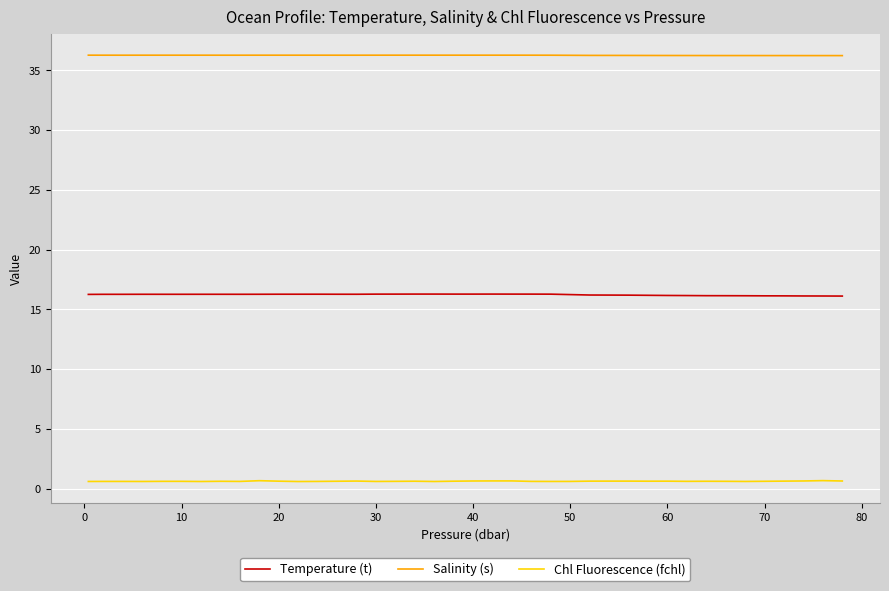

How many lines are shown in the chart?

3